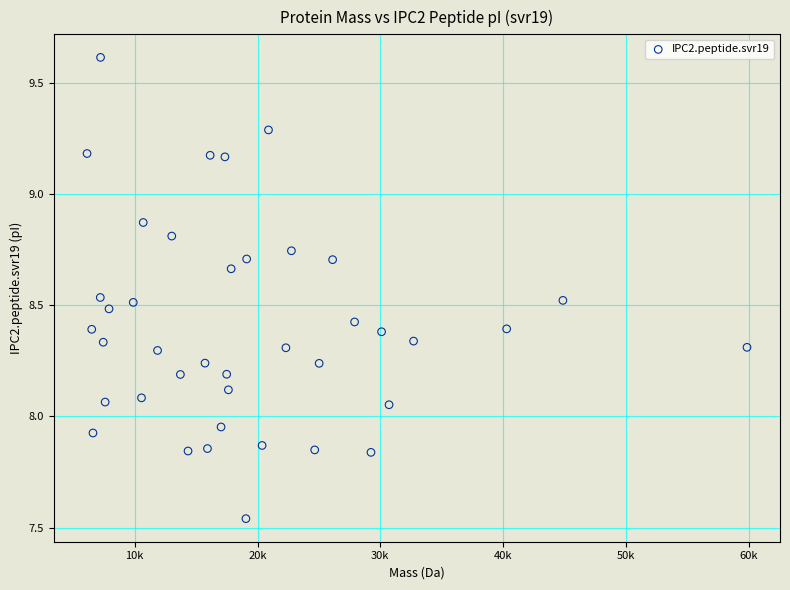

What is the range of Y values (max minus min)?

2.1